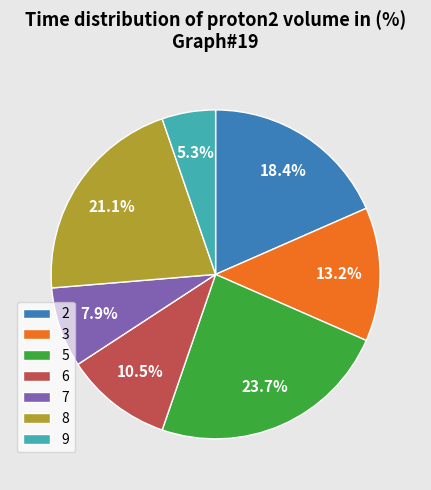

The 3 slice represents 13% of the pie. True or false?

True